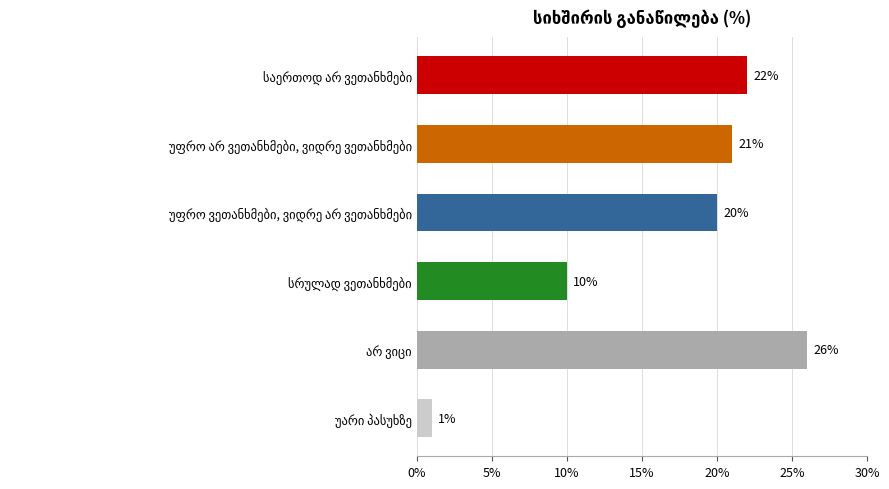

Reading top to bottom, what are all the values shown in this chart?

22	21	20	10	26	1